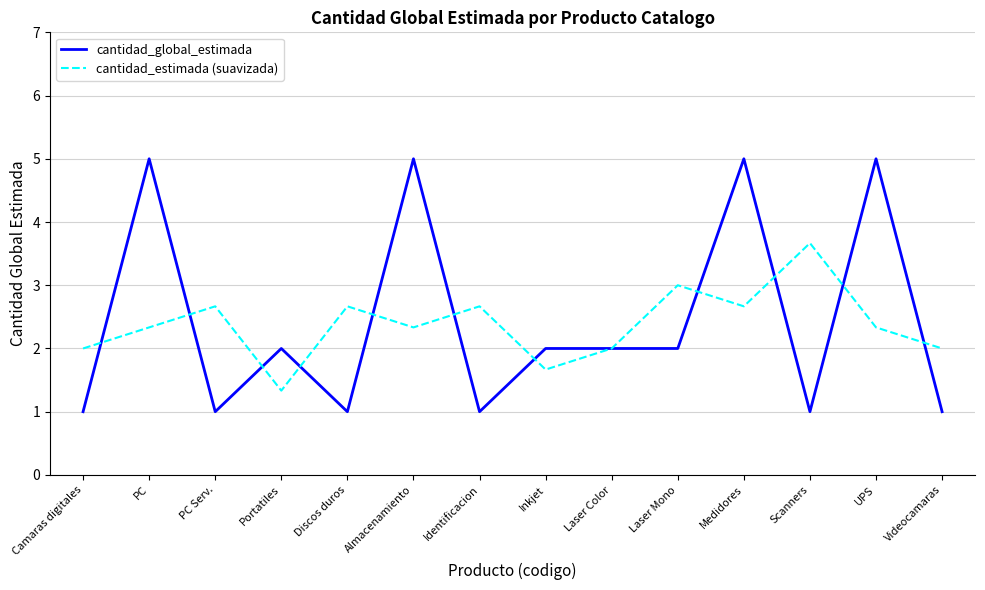

Is the value of cantidad_global_estimada at Laser Color greater than the value of cantidad_estimada (suavizada) at UPS?

No